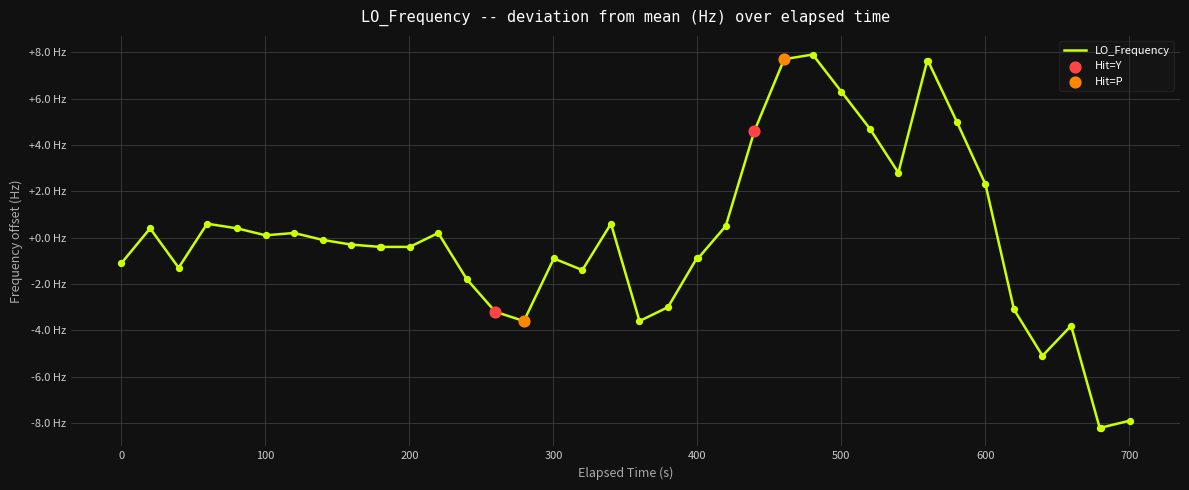

Is this an area chart (filled region under the line)?

No